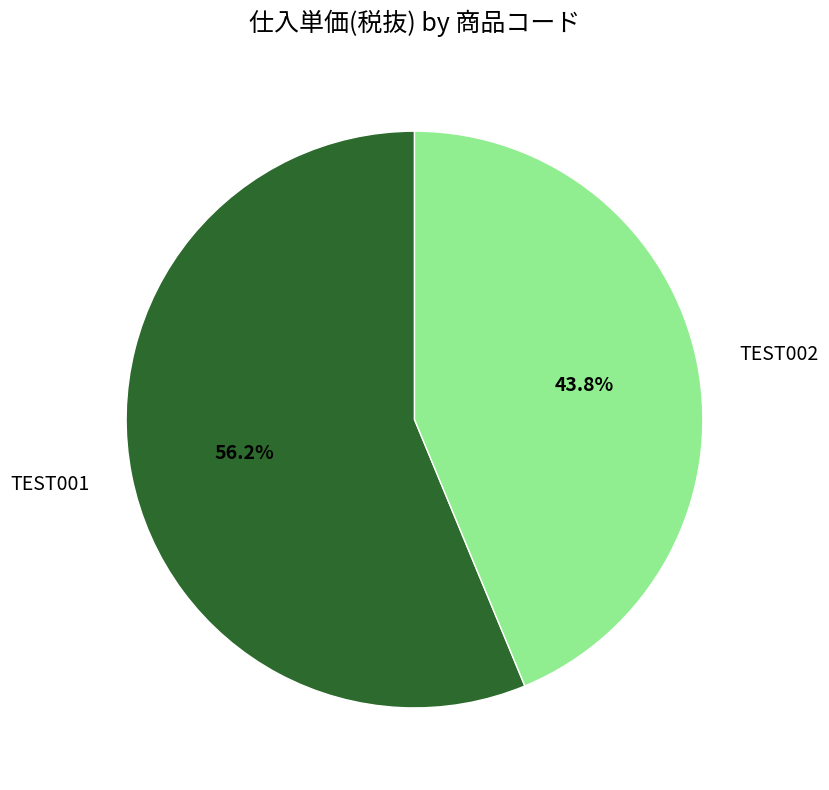

Is there a majority slice in this chart?

Yes